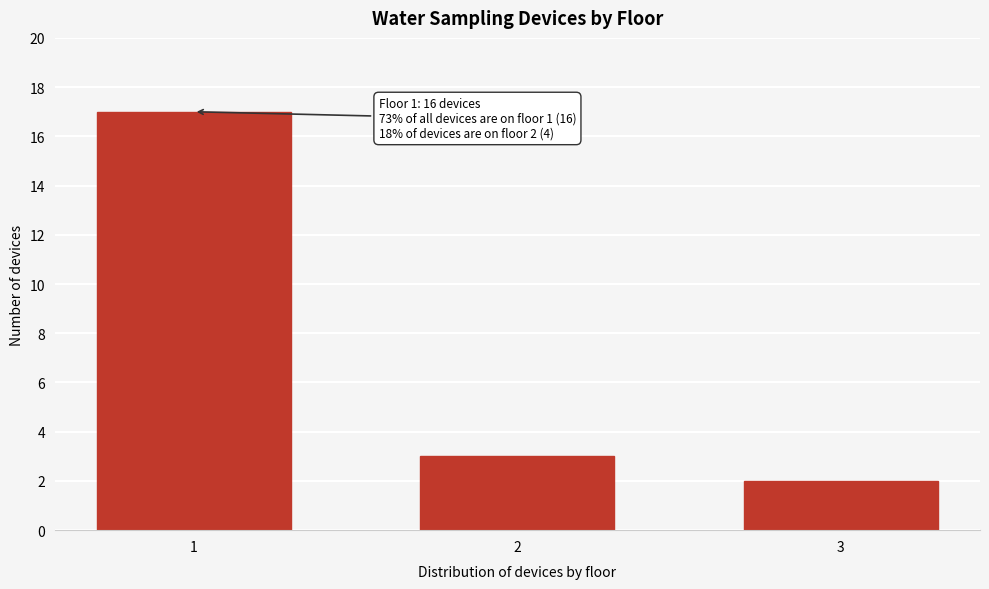

Reading right to left, extract all data points from this chart.

3=2	2=3	1=17